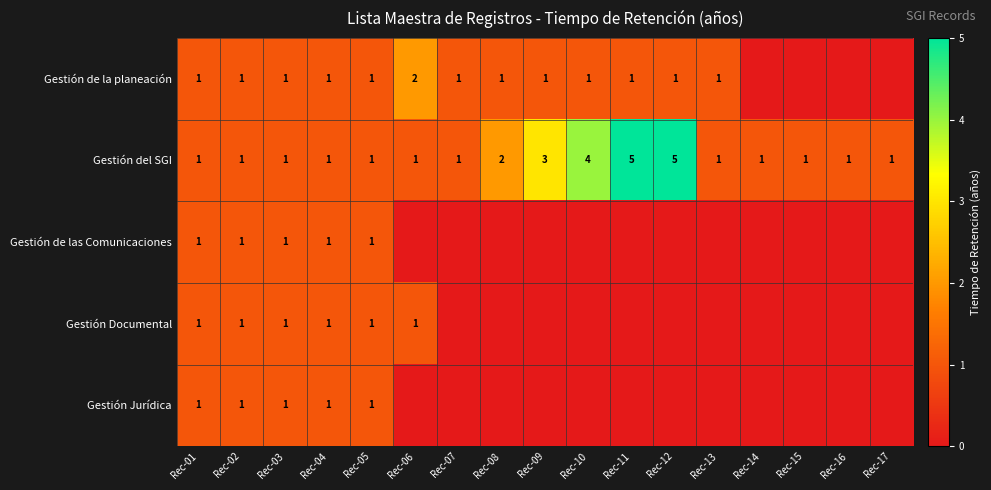

True or false: Gestión del SGI has a value of 1 at Rec-01.

True